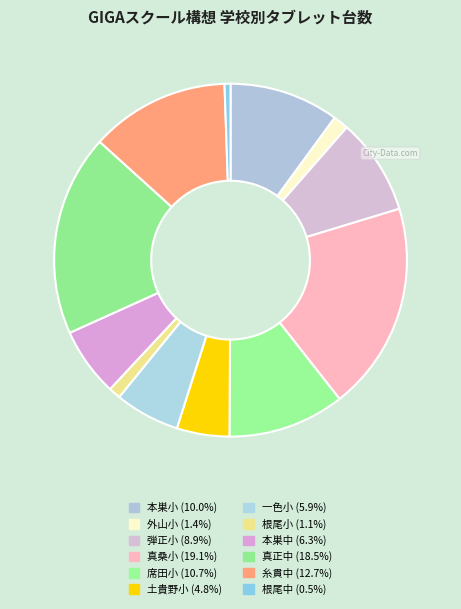

What is the ratio of the value at 根尾小 to the value at 席田小?

0.1